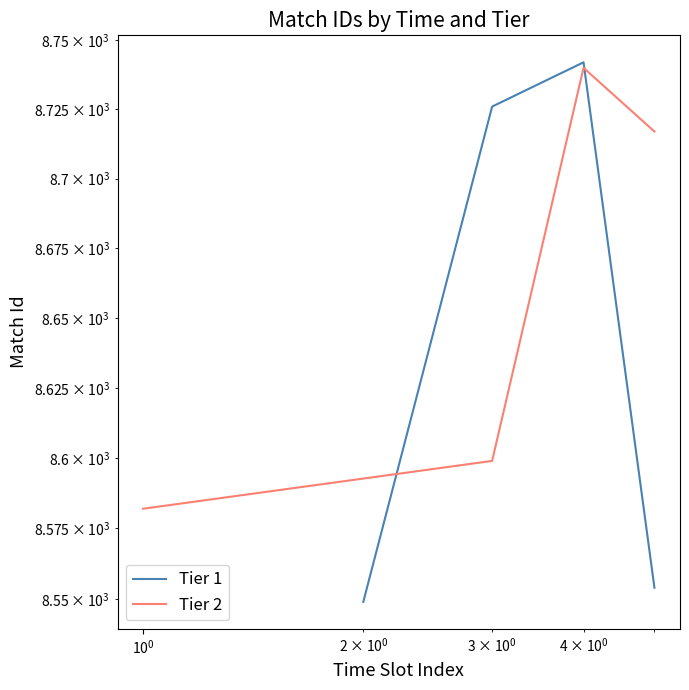

Which series has the largest total across all categories?

Tier 2